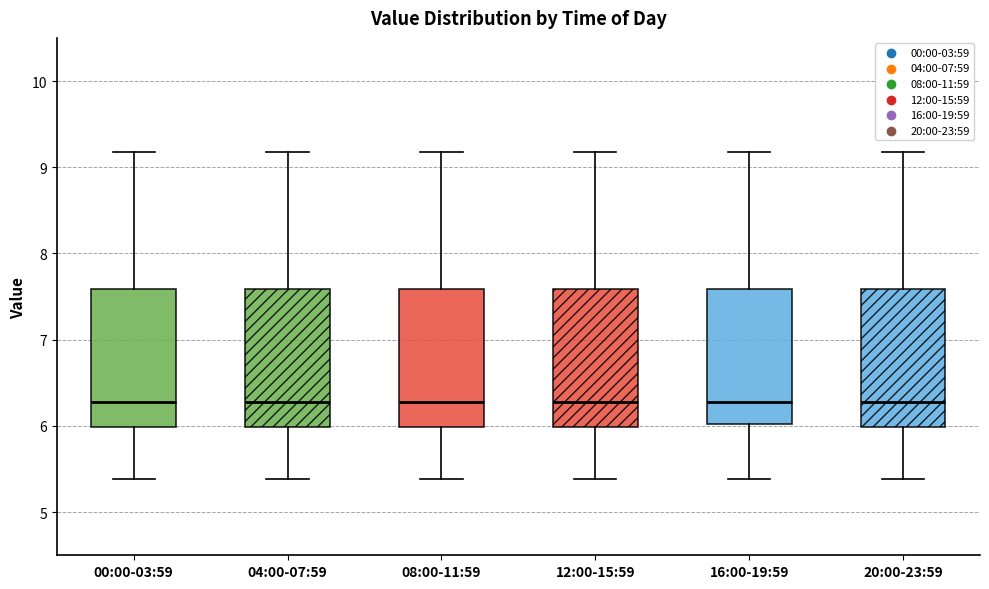

Reading left to right, read every box against the y-axis: the position of its median line, the range the box covers, and the ends of its whiskers. The values are not printed on the chart, so give them approximately, as read against the axis.

00:00-03:59: median 6.3, box 6.0 to 7.6, whiskers 5.4 to 9.2
04:00-07:59: median 6.3, box 6.0 to 7.6, whiskers 5.4 to 9.2
08:00-11:59: median 6.3, box 6.0 to 7.6, whiskers 5.4 to 9.2
12:00-15:59: median 6.3, box 6.0 to 7.6, whiskers 5.4 to 9.2
16:00-19:59: median 6.3, box 6.0 to 7.6, whiskers 5.4 to 9.2
20:00-23:59: median 6.3, box 6.0 to 7.6, whiskers 5.4 to 9.2